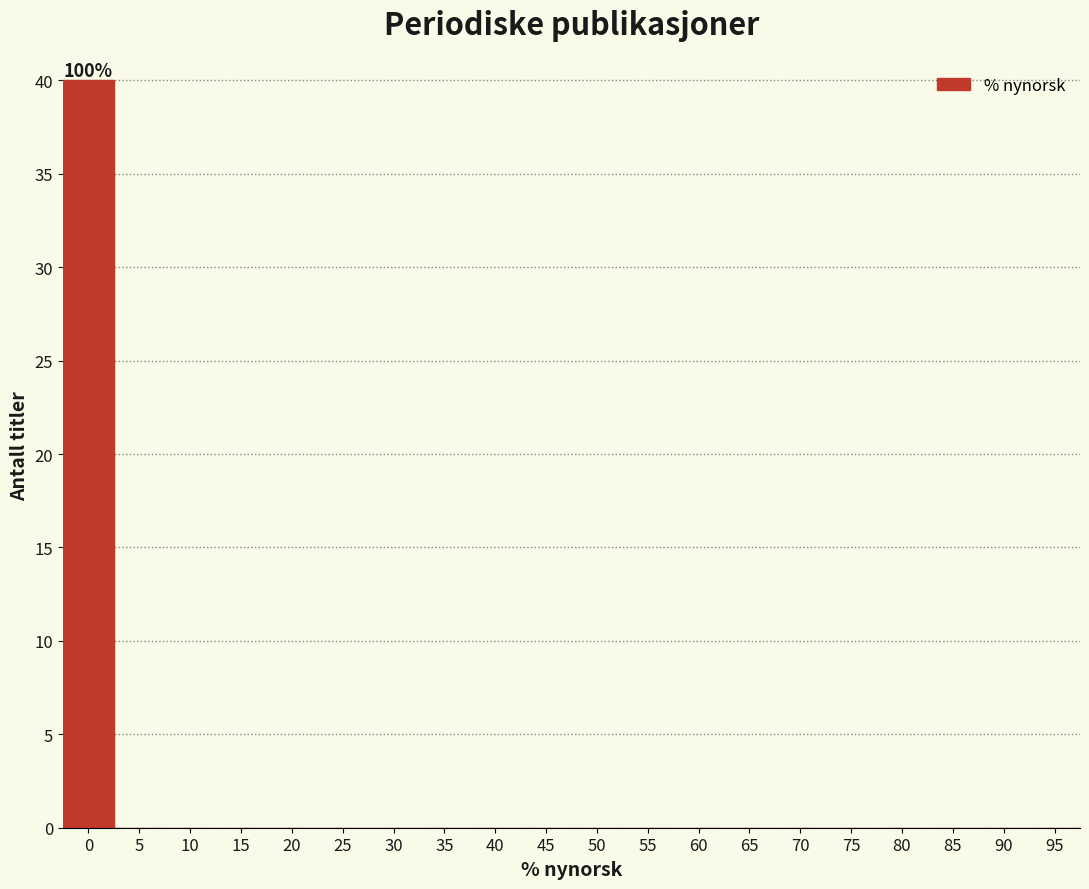

Reading left to right, transcribe all the data shown in this chart.

0=40	5=0	10=0	15=0	20=0	25=0	30=0	35=0	40=0	45=0	50=0	55=0	60=0	65=0	70=0	75=0	80=0	85=0	90=0	95=0